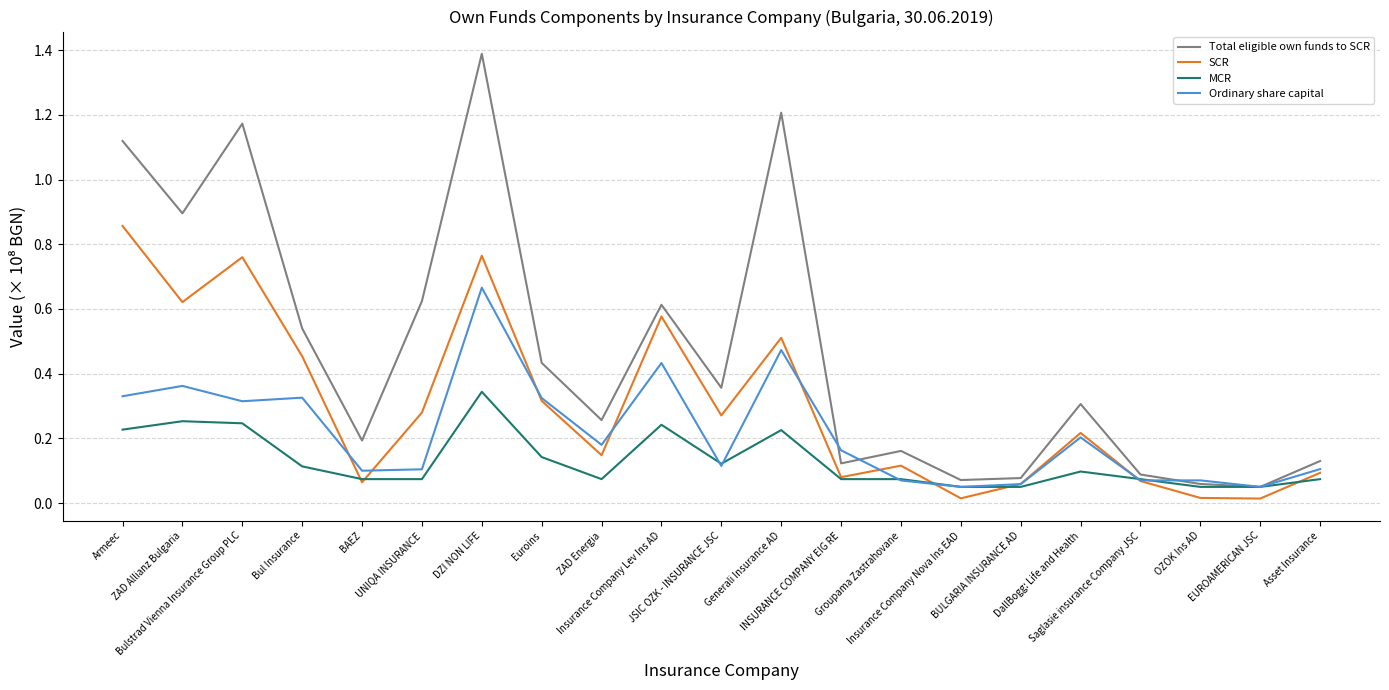

True or false: Ordinary share capital and Total eligible own funds to SCR intersect in this chart.

True